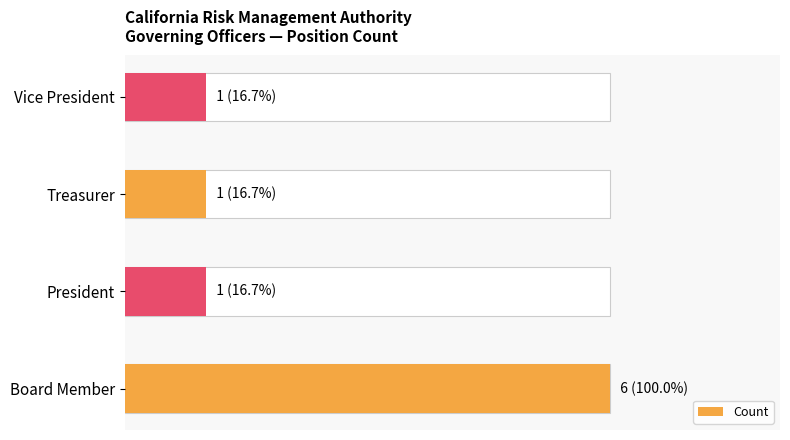

What is the value of the 1st bar from the left?

6